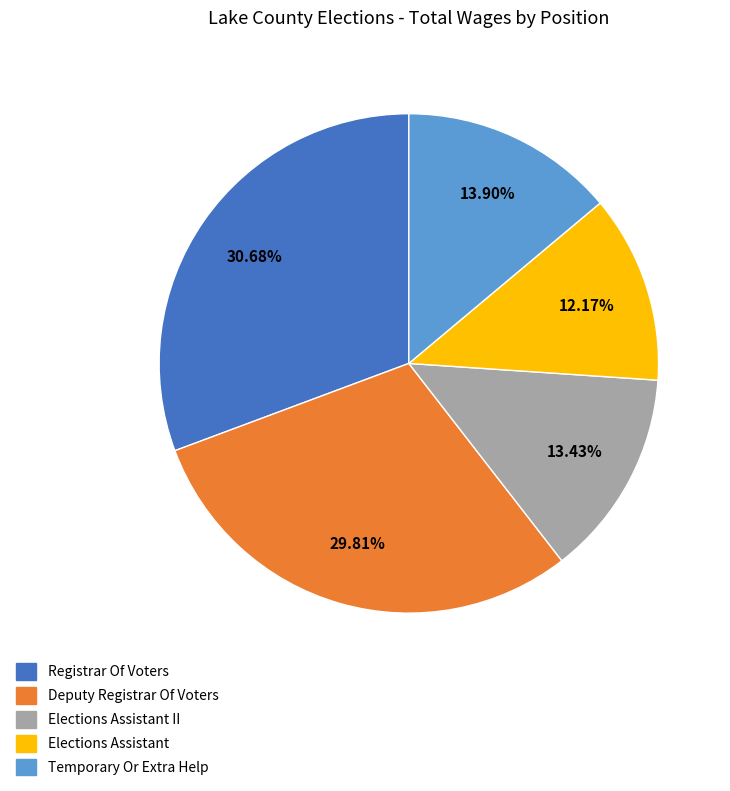

Does any single category account for the majority?

No